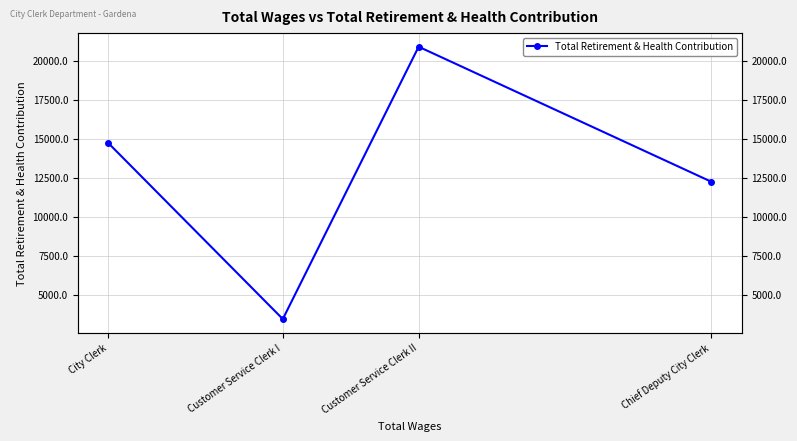

Reading right to left, extract all data points from this chart.

City Clerk=14732	Customer Service Clerk I=3431	Customer Service Clerk II=20905	Chief Deputy City Clerk=12240